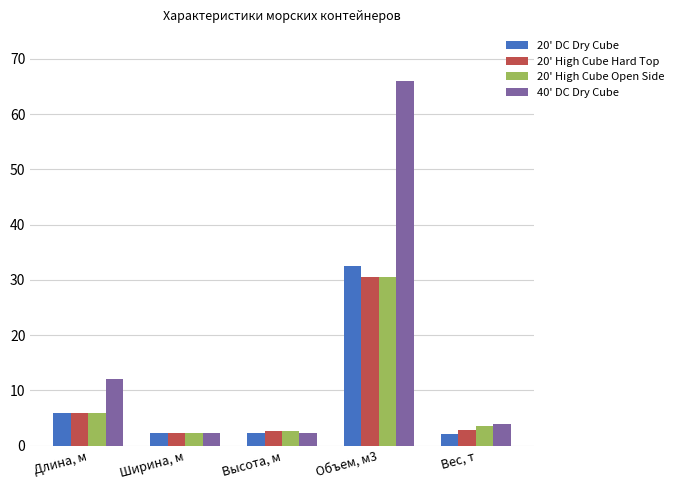

Rank the categories by 40' DC Dry Cube value from lowest to highest.

Ширина, м, Высота, м, Вес, т, Длина, м, Объем, м3